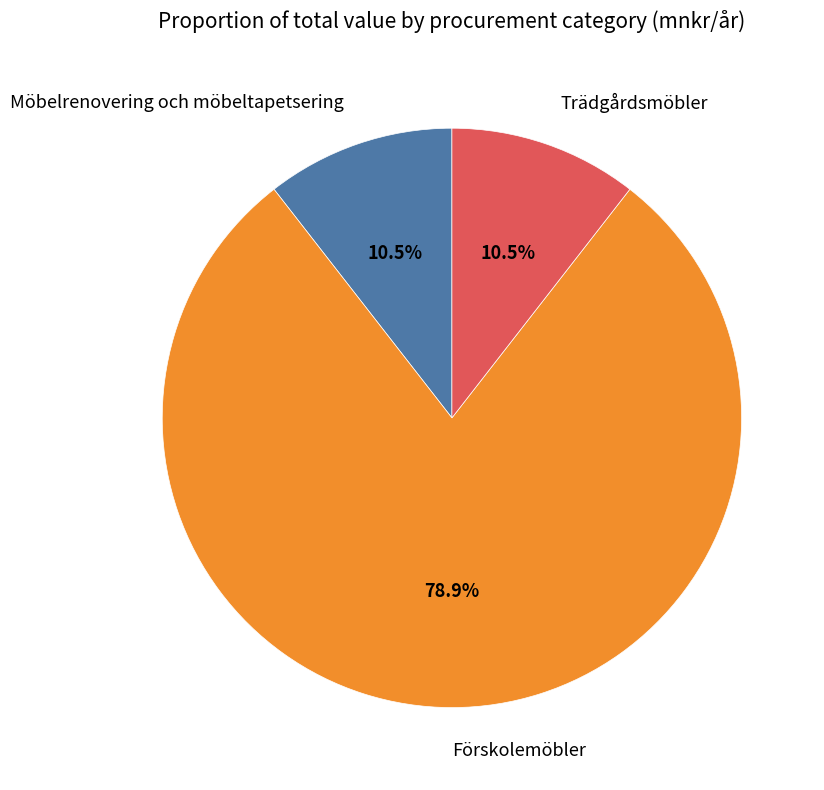

Is there any slice that represents more than half of the pie?

Yes